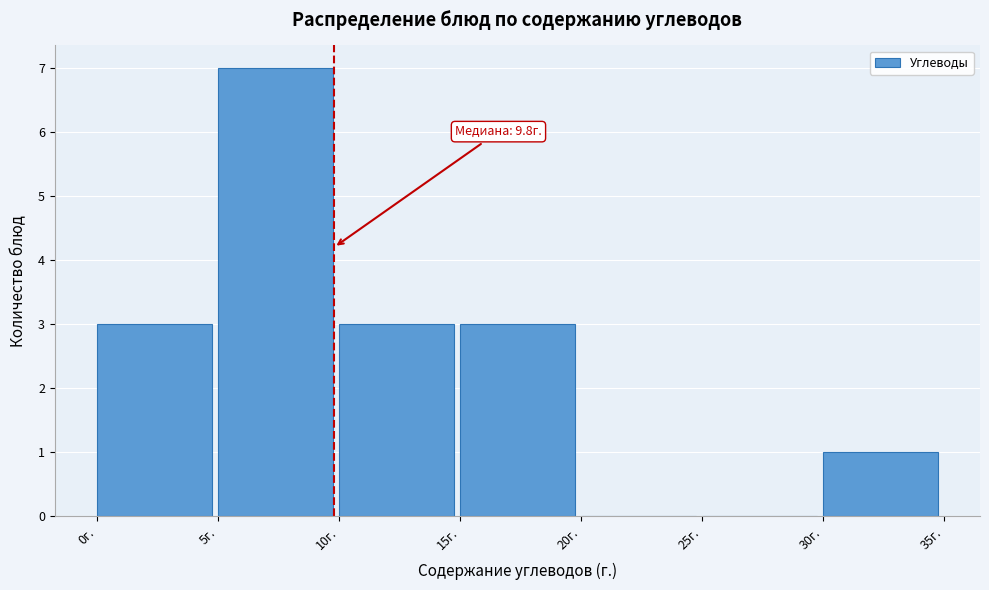

Which range on the x-axis has the tallest bar?

5 to 10